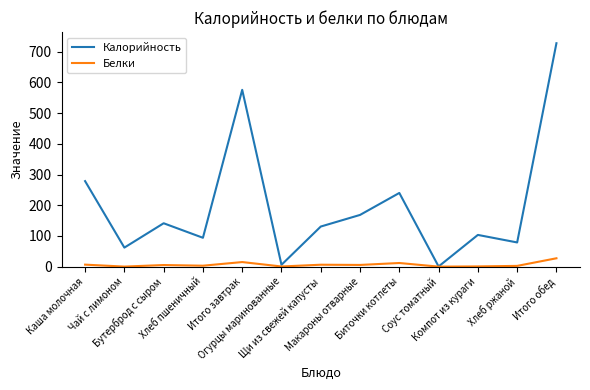

Does the chart display data point markers on the line(s)?

No